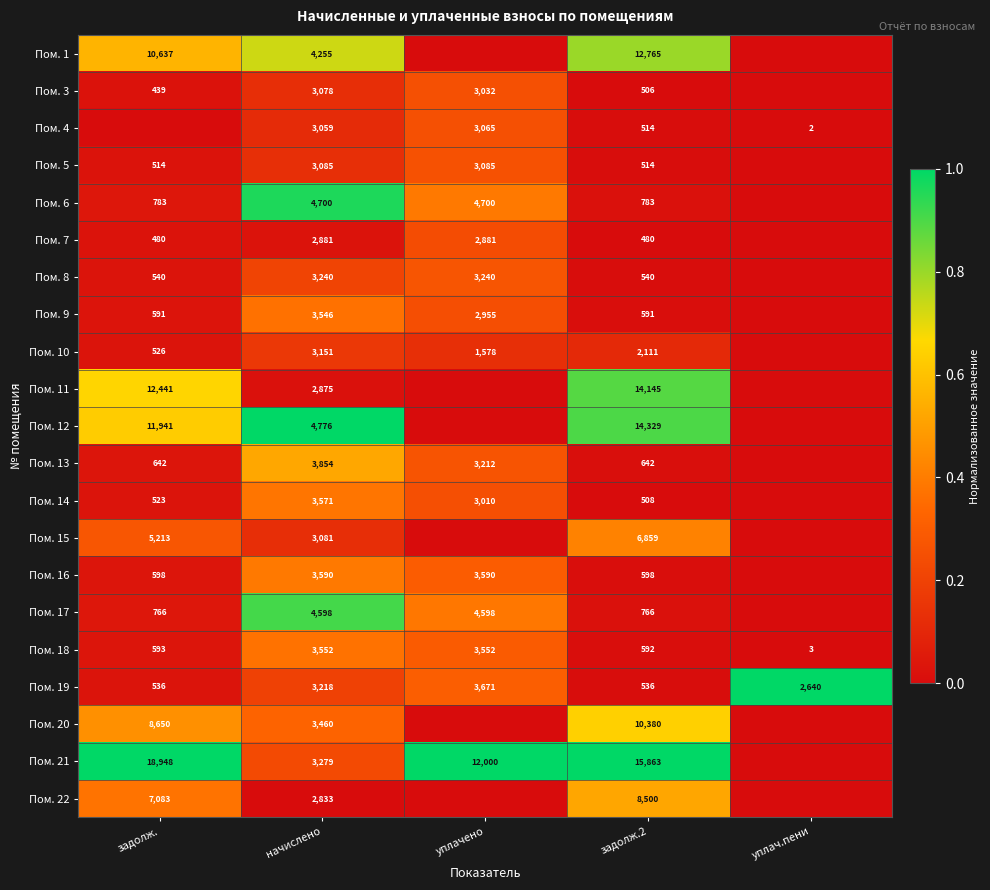

What is the difference between the Пом. 21 values at начислено and задолж.?

15669